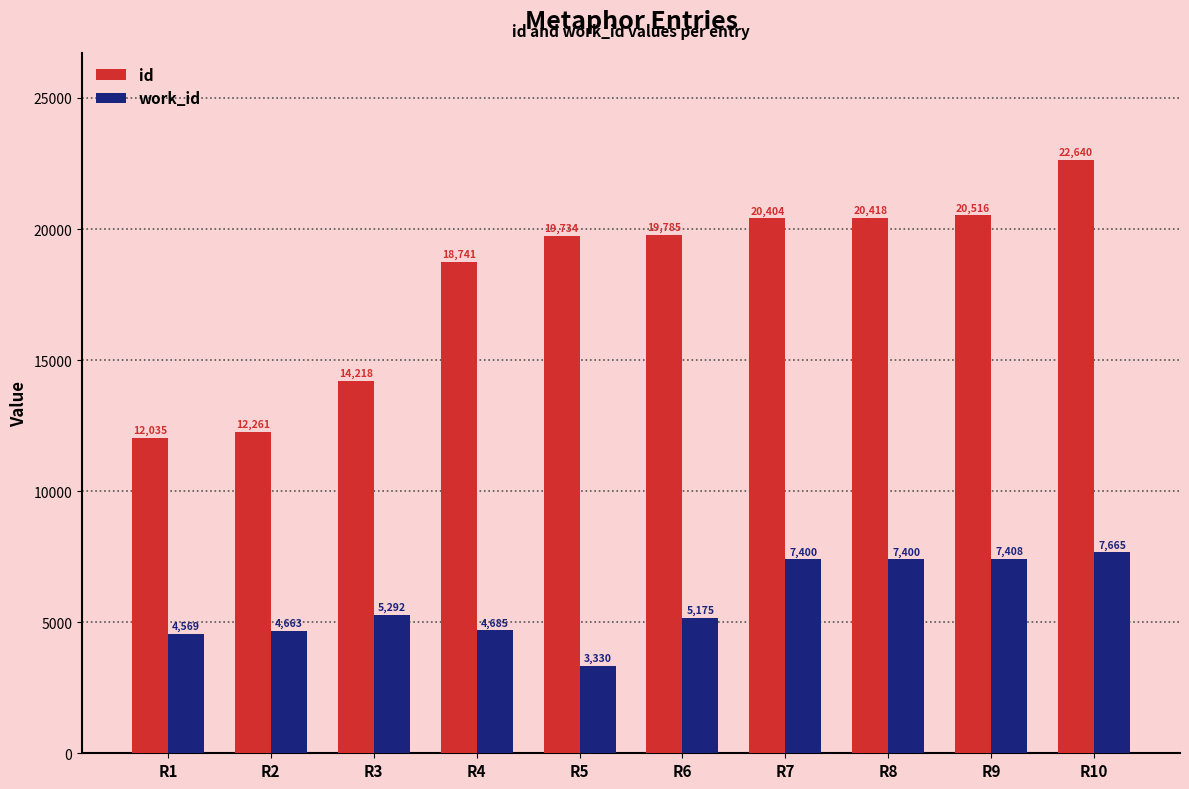

How many bars are there in each group?

2